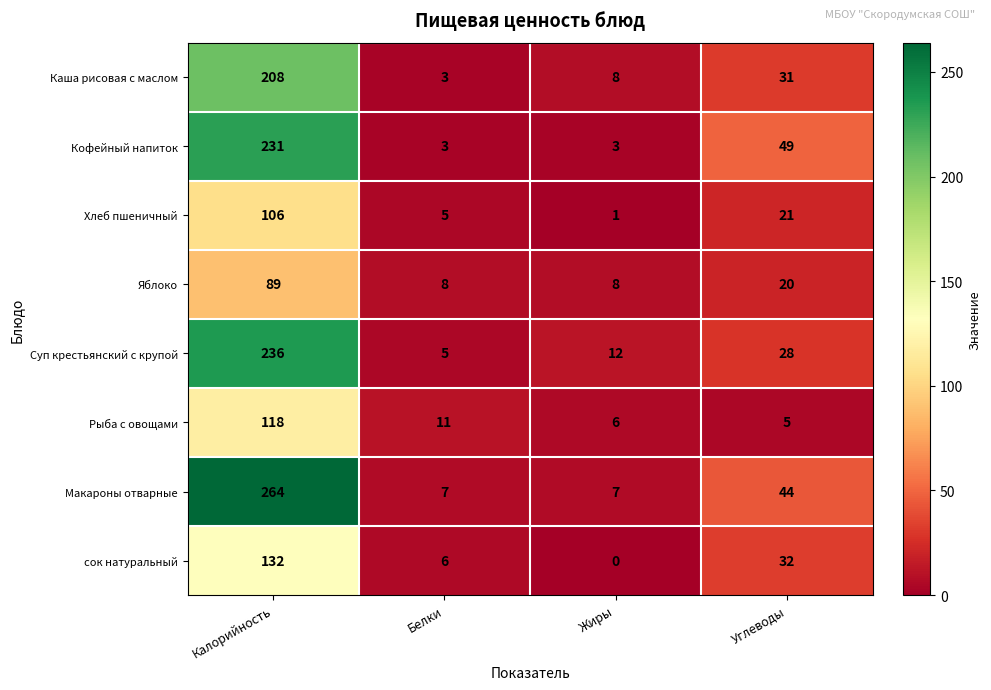

Read the Макароны отварные value at Жиры.

7